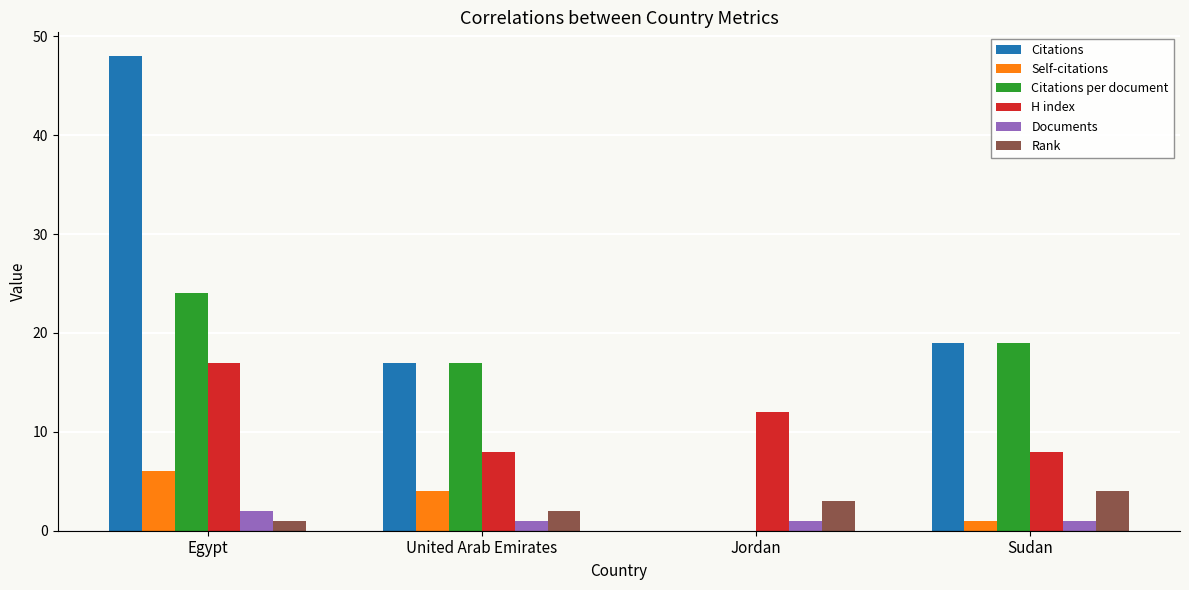

Which category has the highest value across all series?

Egypt